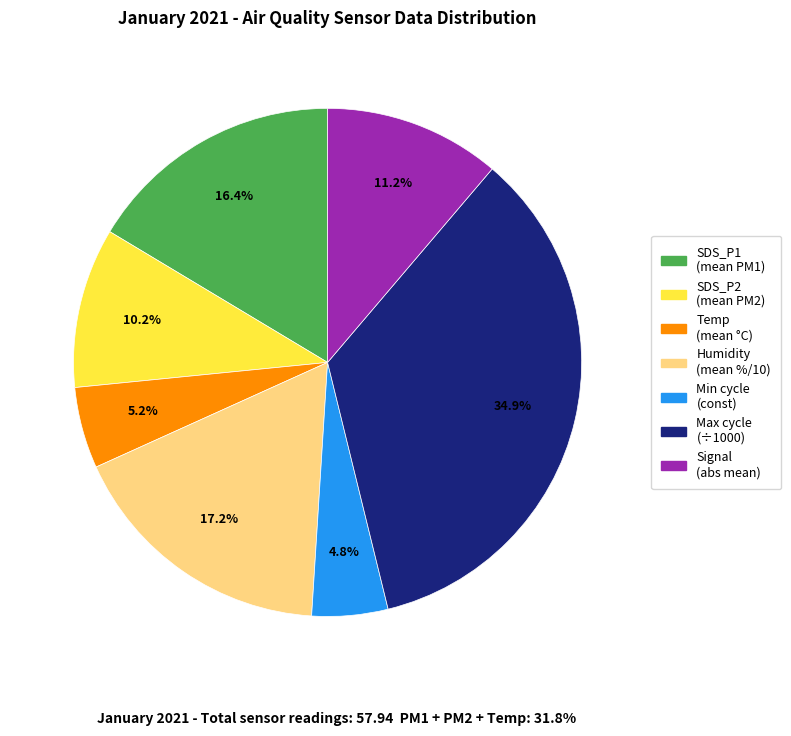

Is there a majority slice in this chart?

No